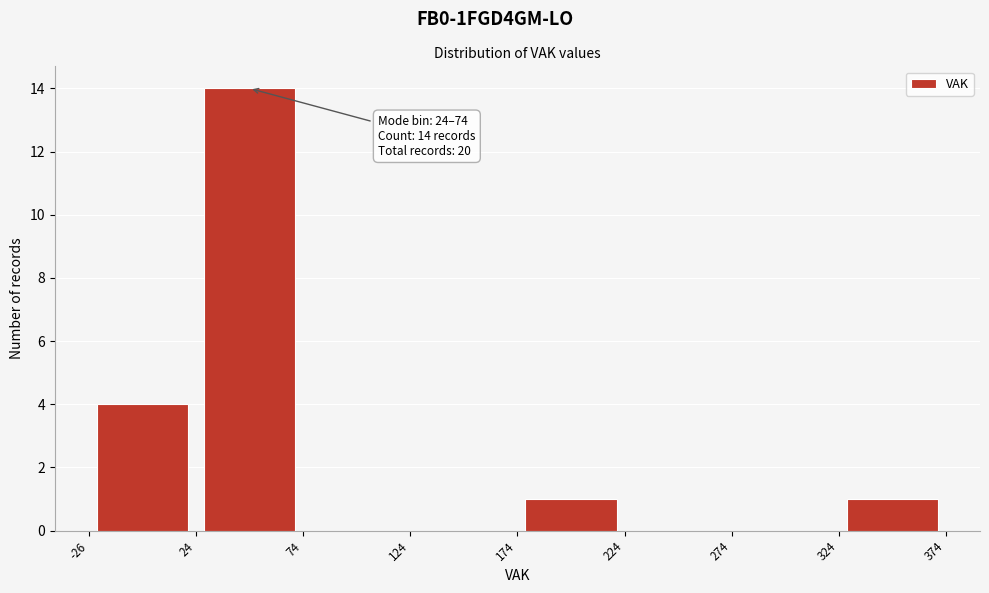

Which range on the x-axis has the tallest bar?

24 to 74